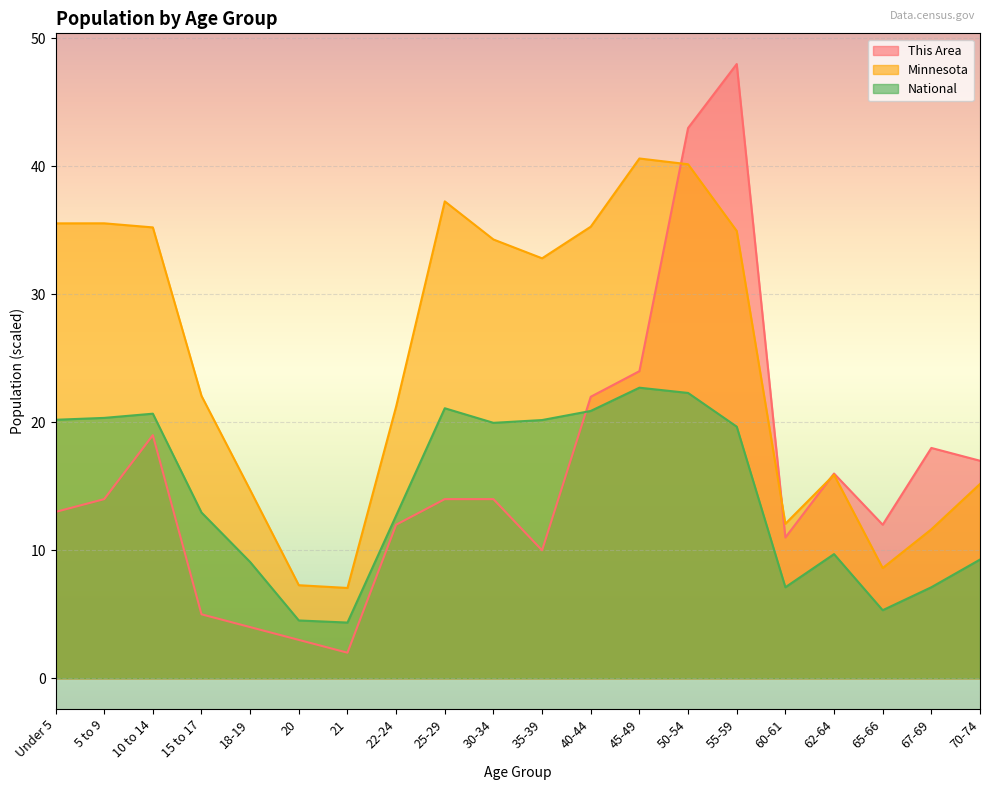

What position from the right is 62-64?

4